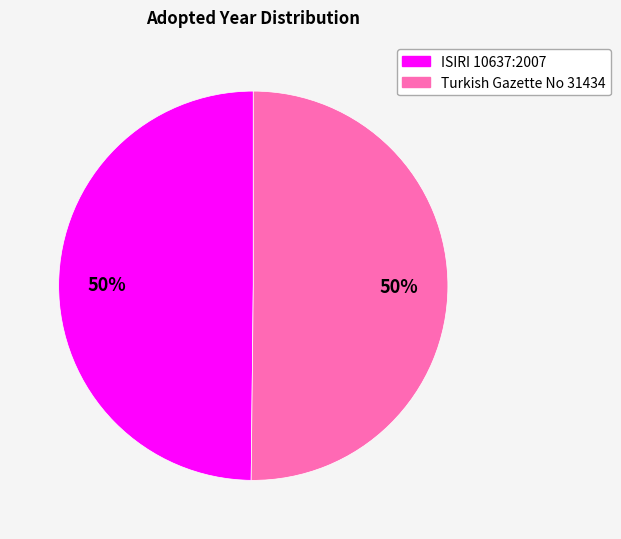

To the nearest percent, what is the average slice percentage?

50%